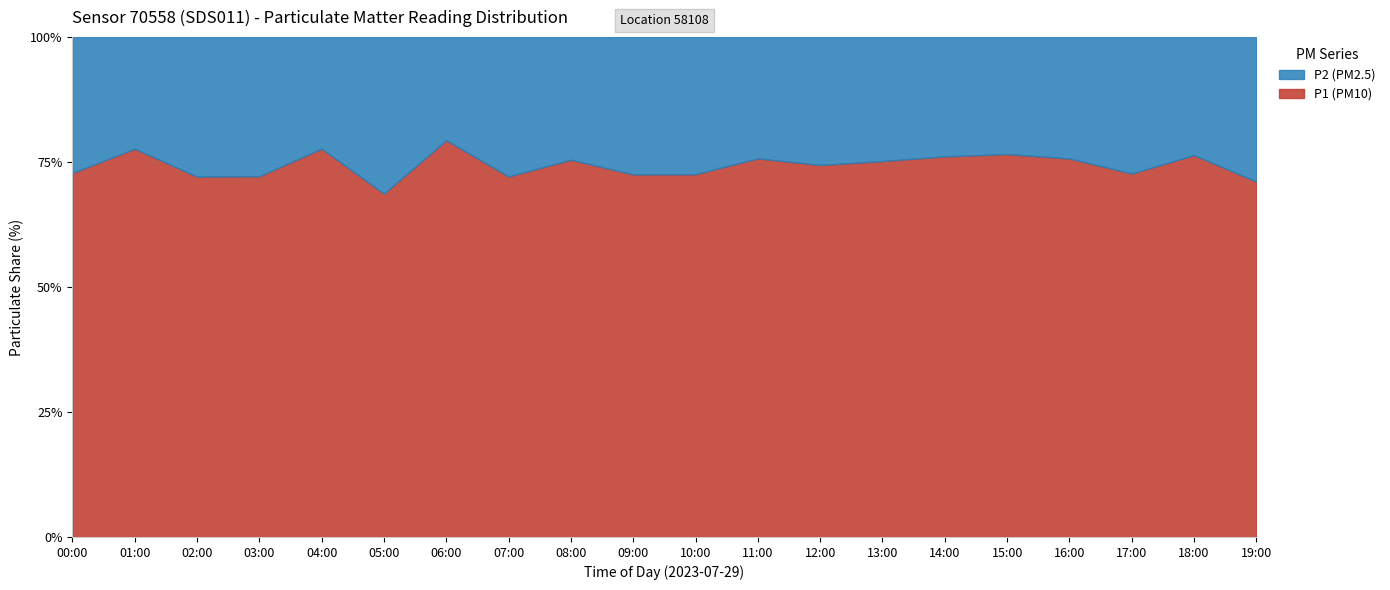

At which category is the sum across all series the highest?

15:00